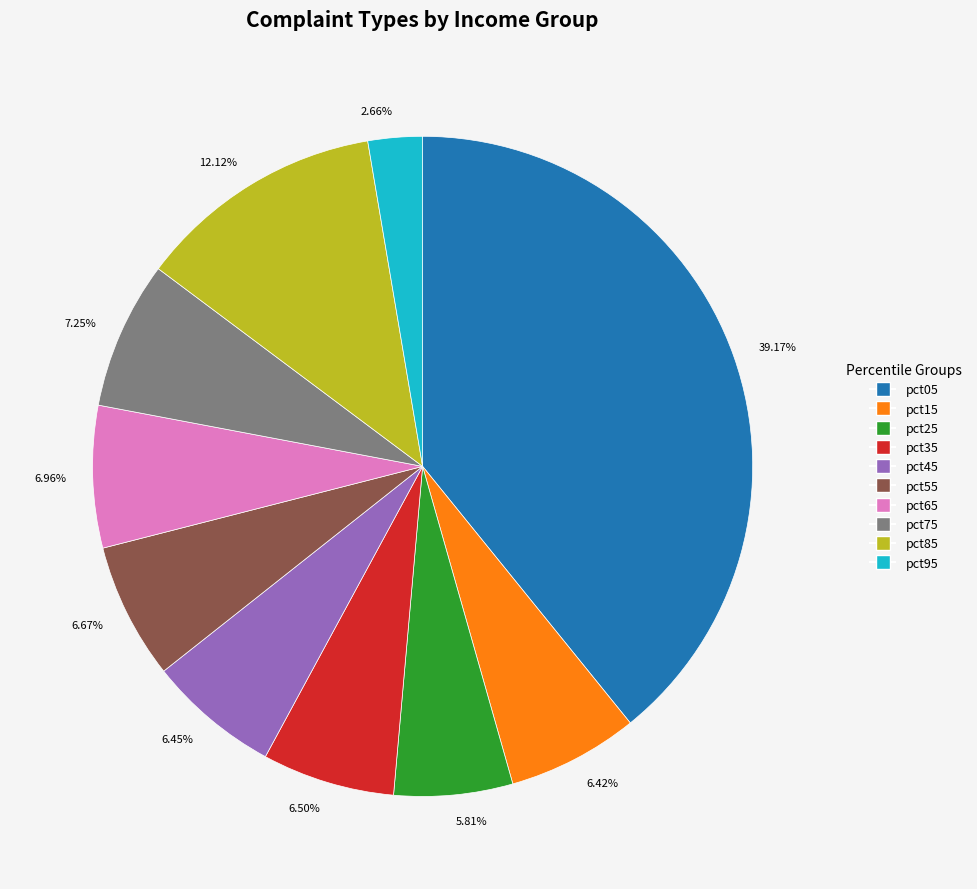

Which slice is the smallest?

pct95